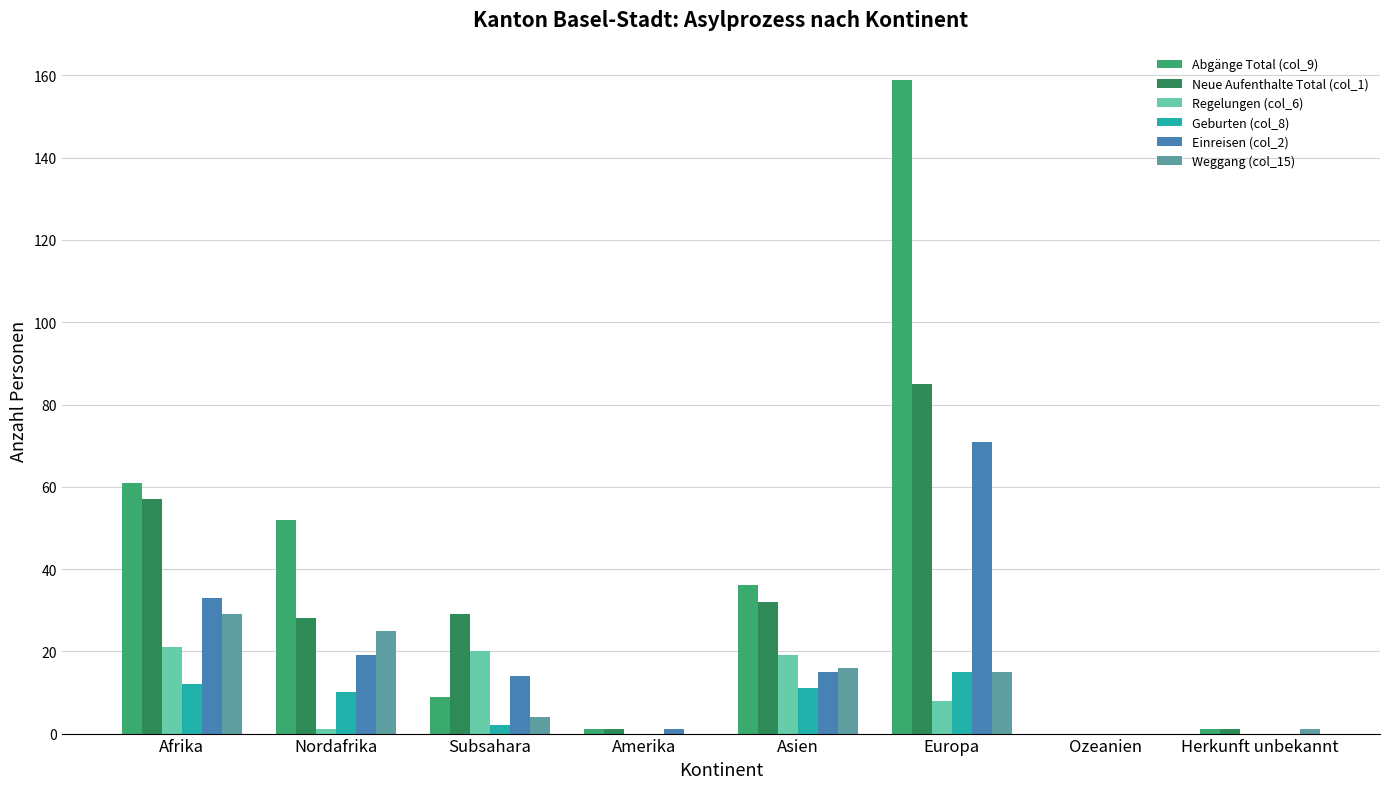

Which series has the largest total across all categories?

Abgänge Total (col_9)